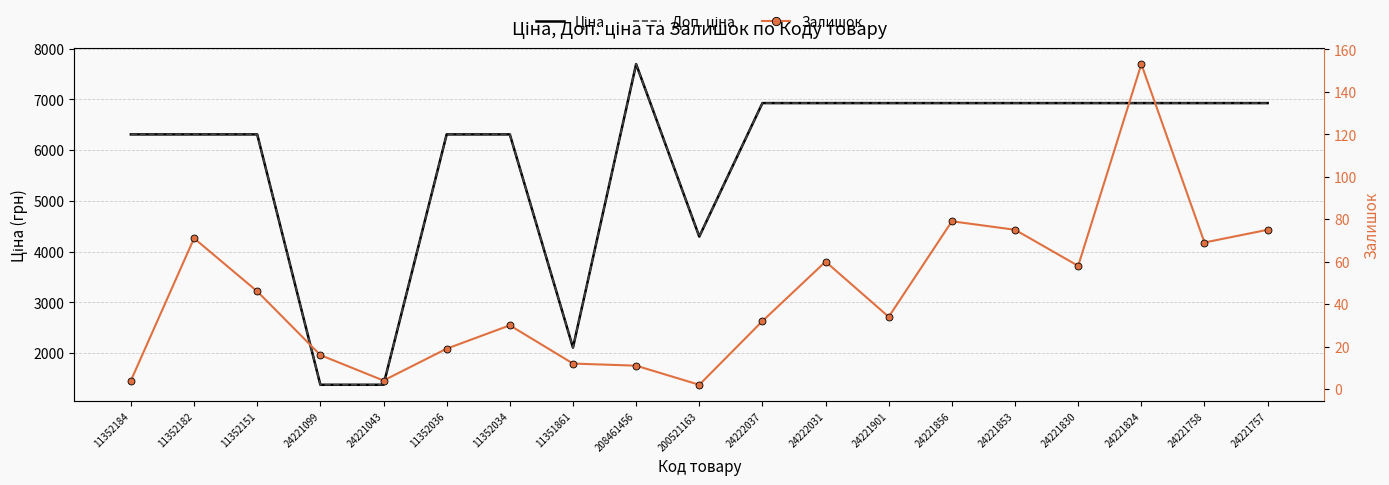

How many distinct data groups are displayed?

3